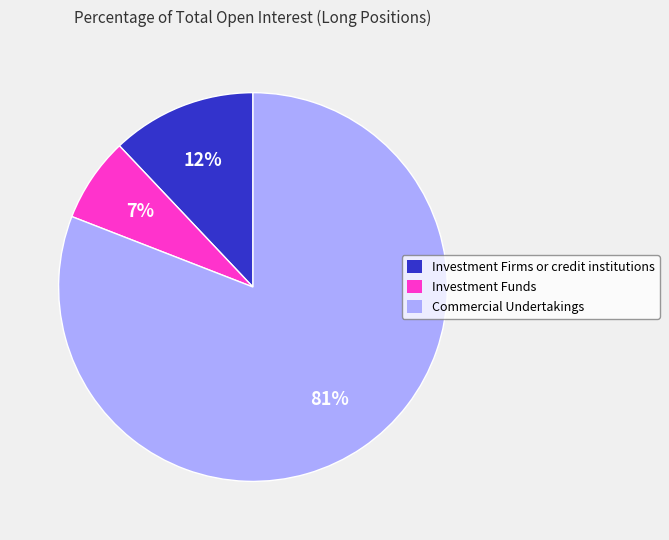

What percentage is the Commercial Undertakings slice, to the nearest percent?

81%